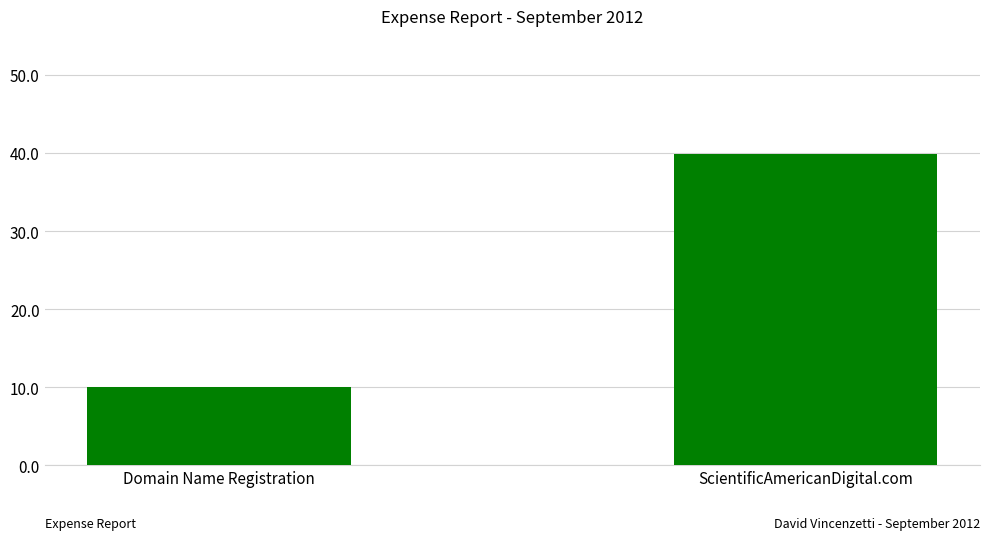

Between ScientificAmericanDigital.com and Domain Name Registration, which is larger?

ScientificAmericanDigital.com